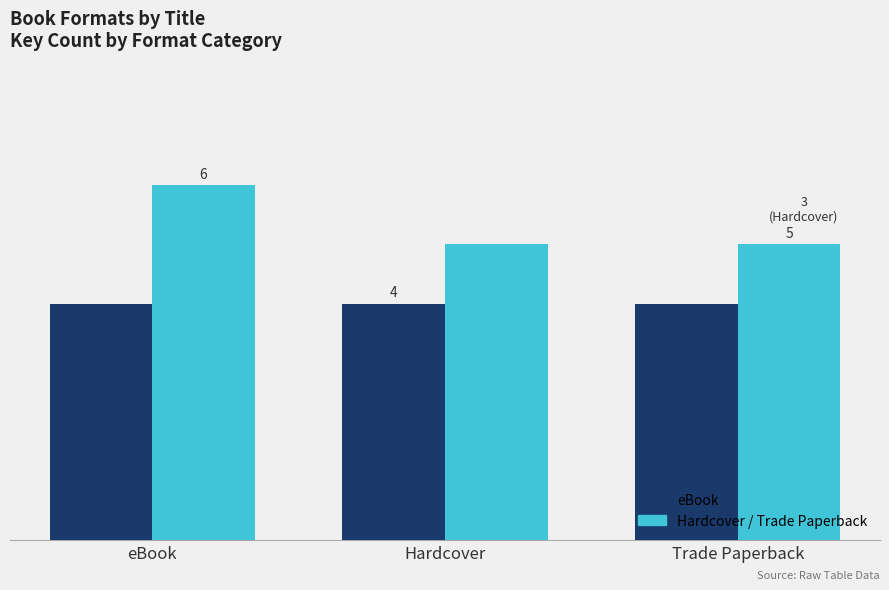

At which category is the sum across all series the highest?

eBook